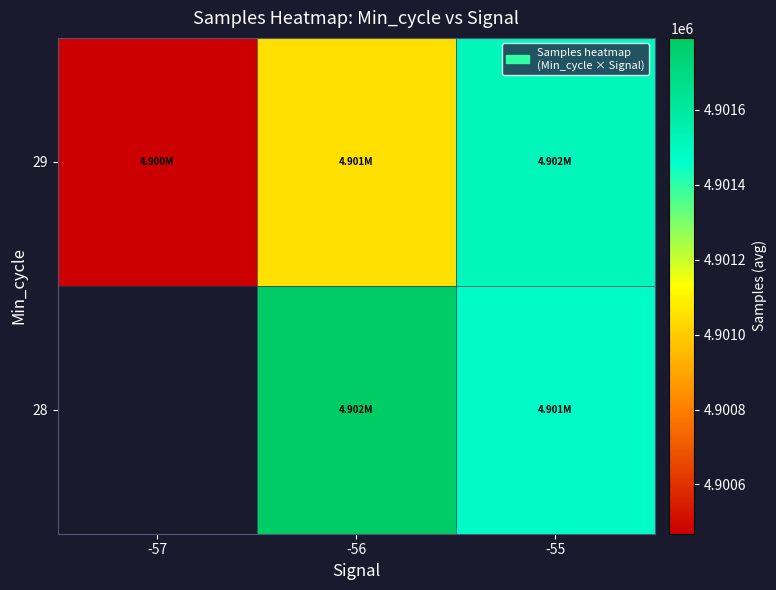

Between -57 and -56, which is larger?

-56